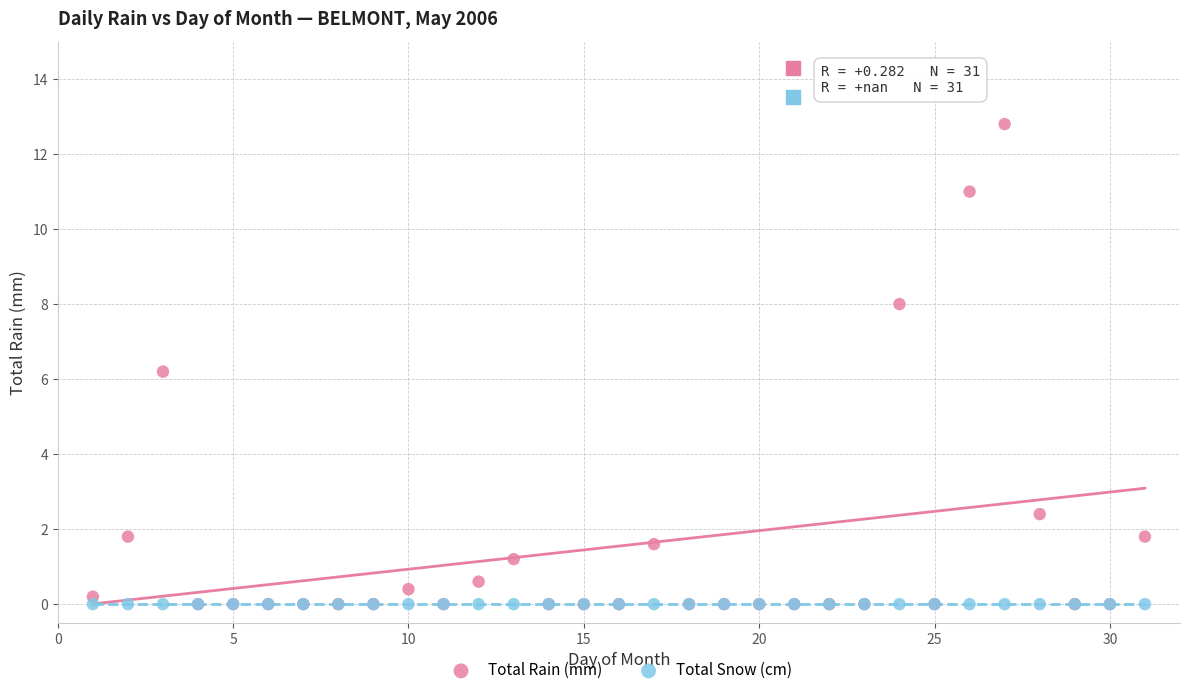

Across all series, what Y value is closest to 6?

6.2